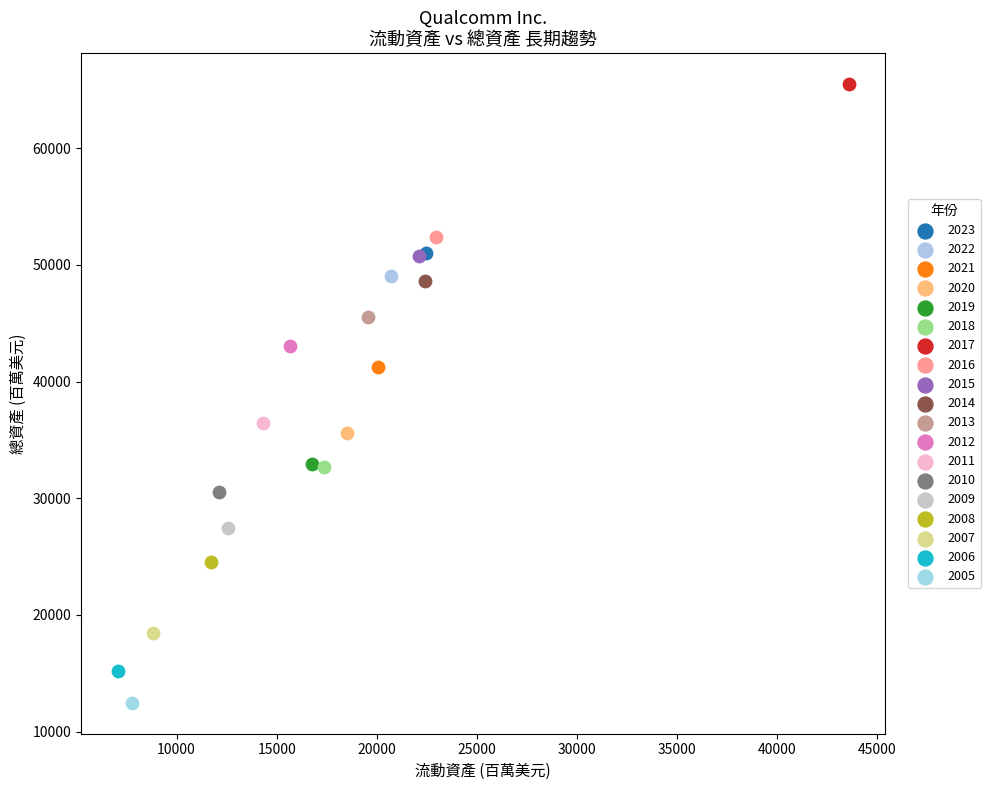

What are all the series names shown in the legend?

2023, 2022, 2021, 2020, 2019, 2018, 2017, 2016, 2015, 2014, 2013, 2012, 2011, 2010, 2009, 2008, 2007, 2006, 2005